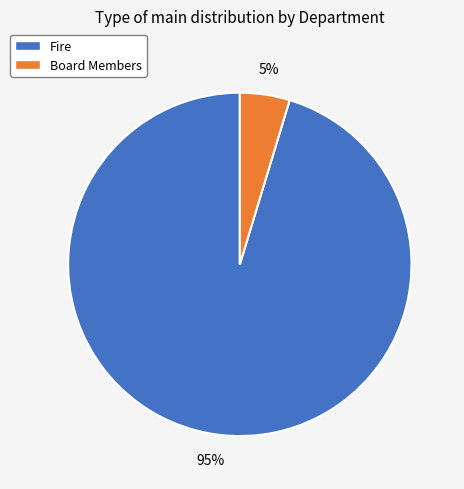

Which slice represents more than half of the pie?

Fire